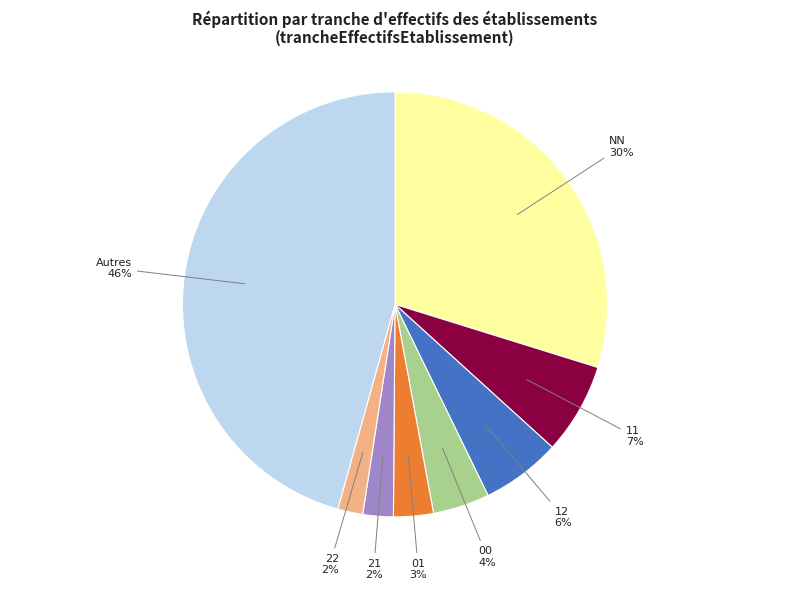

Is it true that NN is 30% of the pie?

True